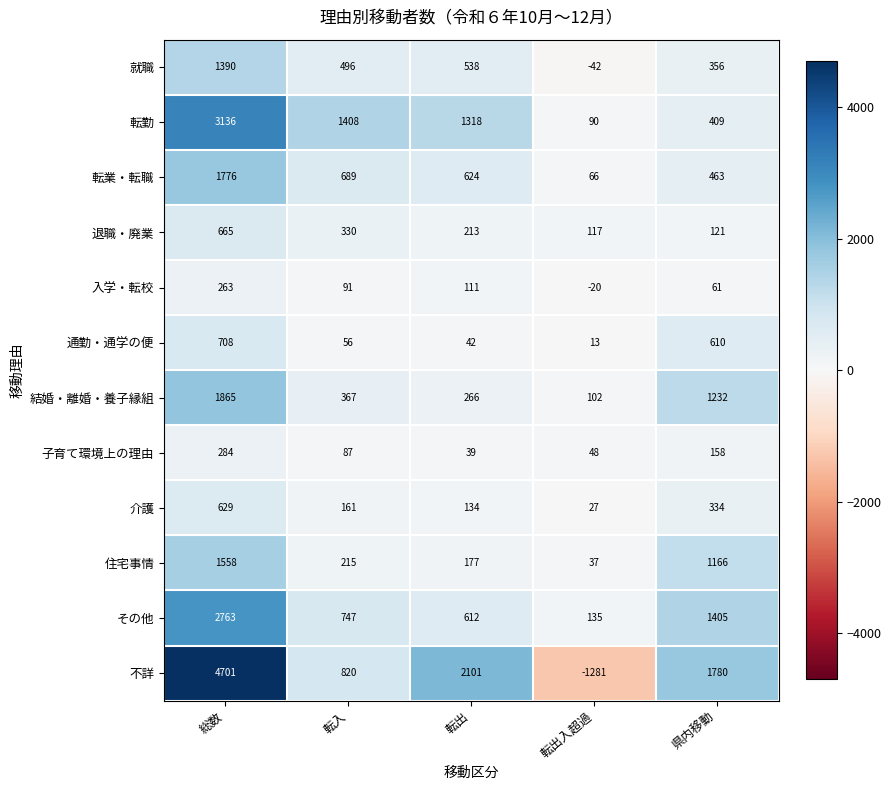

Between 転出 and 転出入超過, which series saw the biggest shift?

不詳